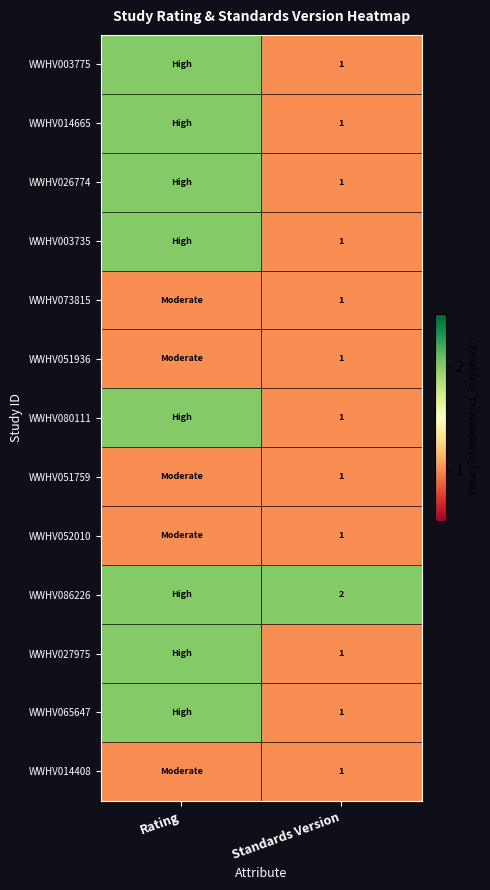

Is it true that WWHV003775 equals 1 at Standards Version?

True